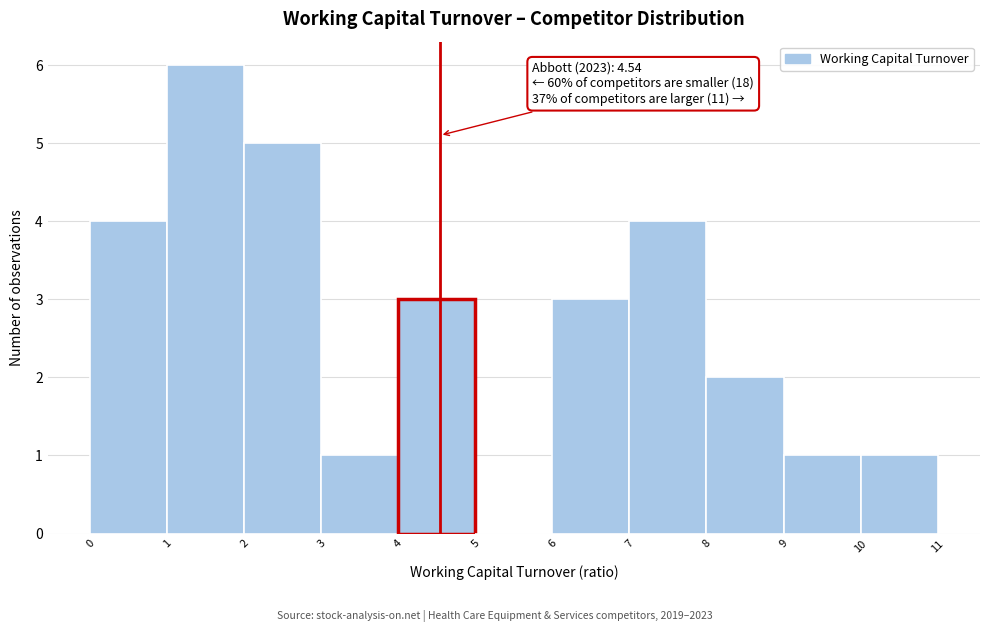

Which range on the x-axis has the tallest bar?

1 to 2